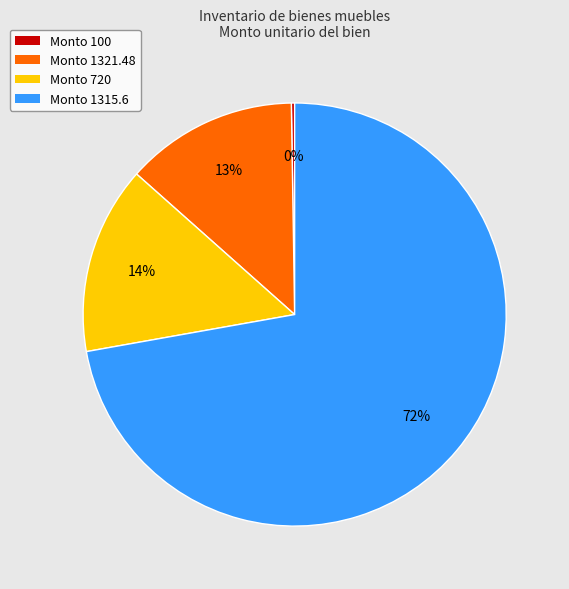

Is it true that Monto 1315.6 is 72% of the pie?

True